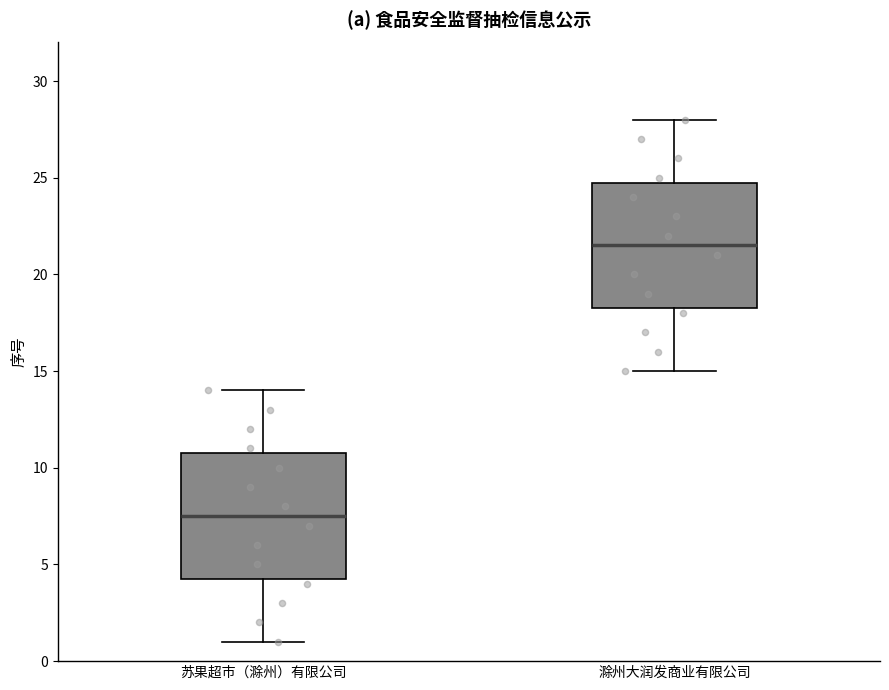

Reading left to right, transcribe this box plot: for each box, give where its median line is, the range the box spans, and where its two whiskers end, as read against the y-axis. The values are not printed on the chart, so give them approximately, as read against the axis.

苏果超市（滁州）有限公司: median 7.5, box 4.5 to 11.0, whiskers 1.0 to 14.0
滁州大润发商业有限公司: median 21.5, box 18.5 to 25.0, whiskers 15.0 to 28.0